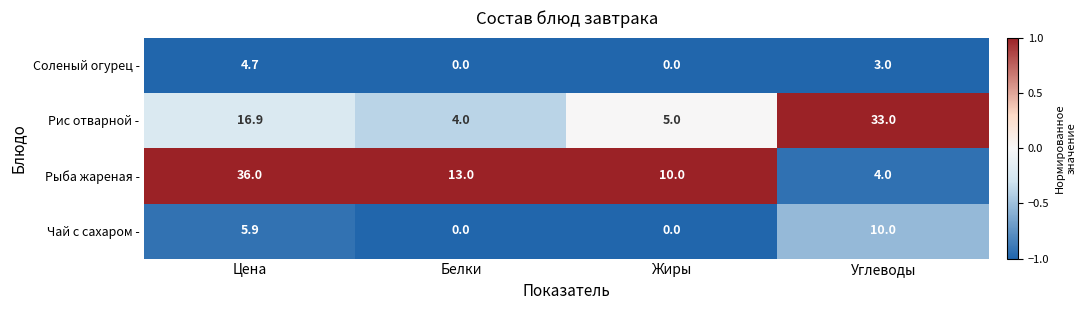

Reading left to right, transcribe all the data shown in this chart.

Соленый огурец -: Цена=4.7	Белки=0.0	Жиры=0.0	Углеводы=3.0
Рис отварной -: Цена=16.9	Белки=4.0	Жиры=5.0	Углеводы=33.0
Рыба жареная -: Цена=36.0	Белки=13.0	Жиры=10.0	Углеводы=4.0
Чай с сахаром -: Цена=5.9	Белки=0.0	Жиры=0.0	Углеводы=10.0